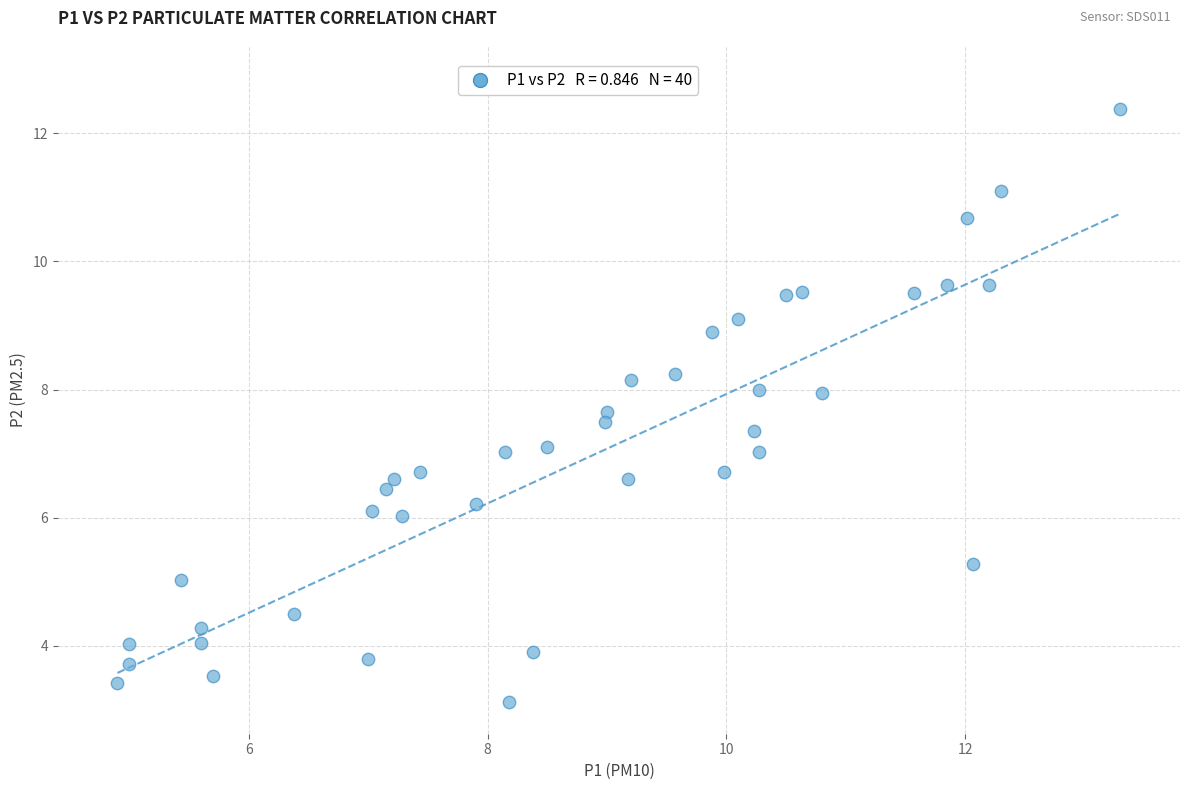

What is the range of X values (max minus min)?

8.4